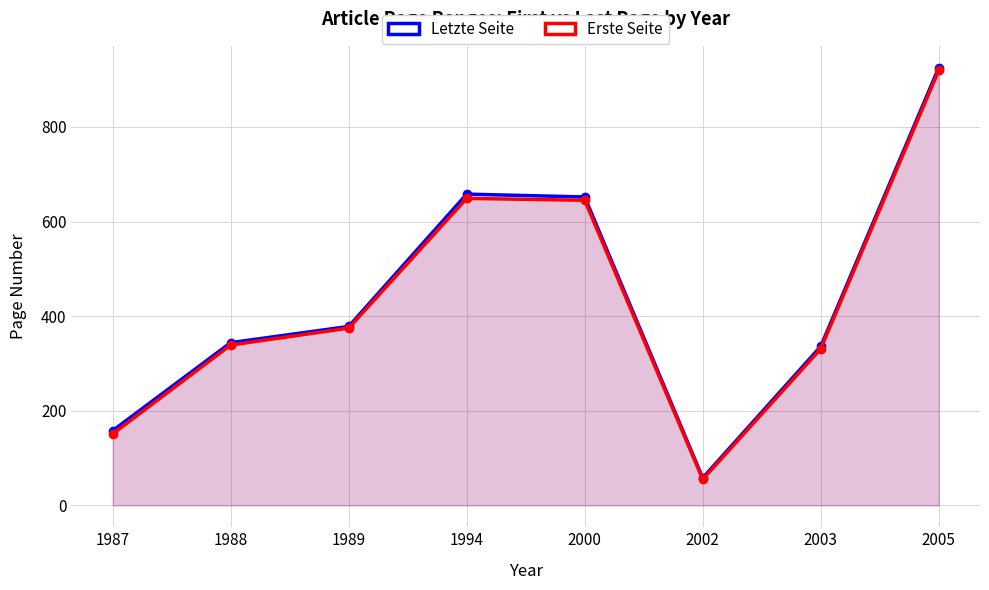

What is the average value of the Erste Seite series?

433.0